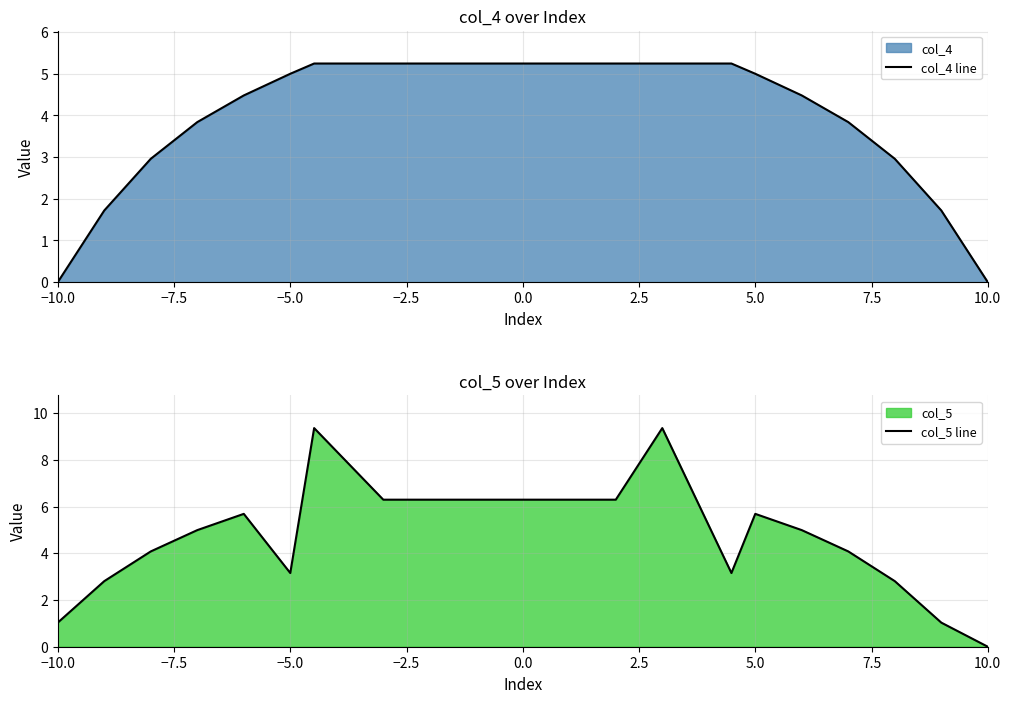

Rank the series by their average value, from highest to lowest.

col_5 line, col_4 line